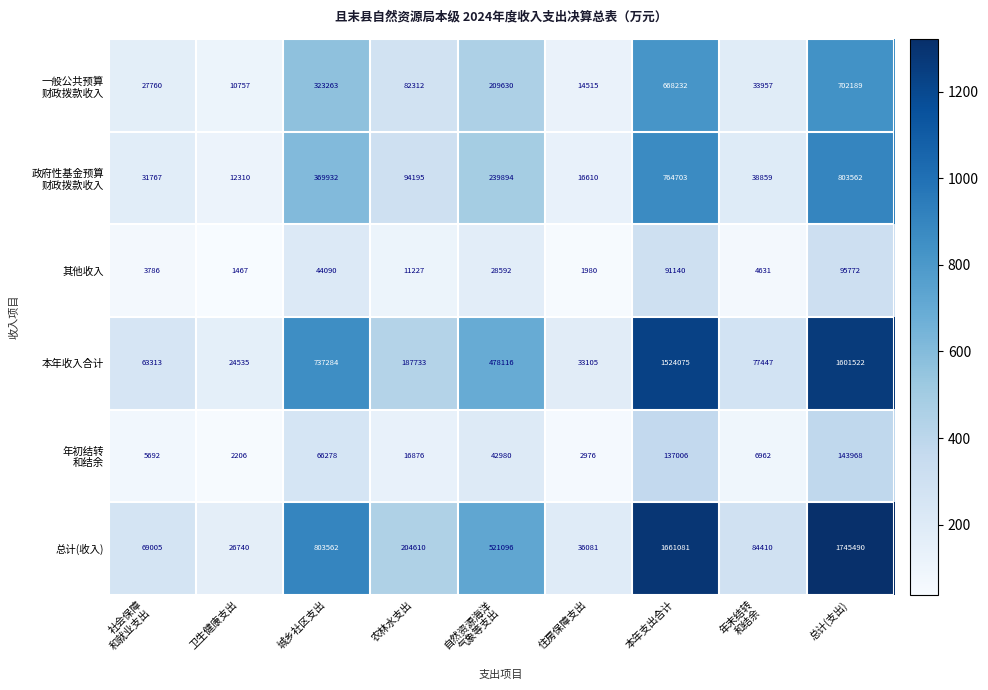

True or false: 总计(收入) has a value of 525979 at 城乡社区支出.

False